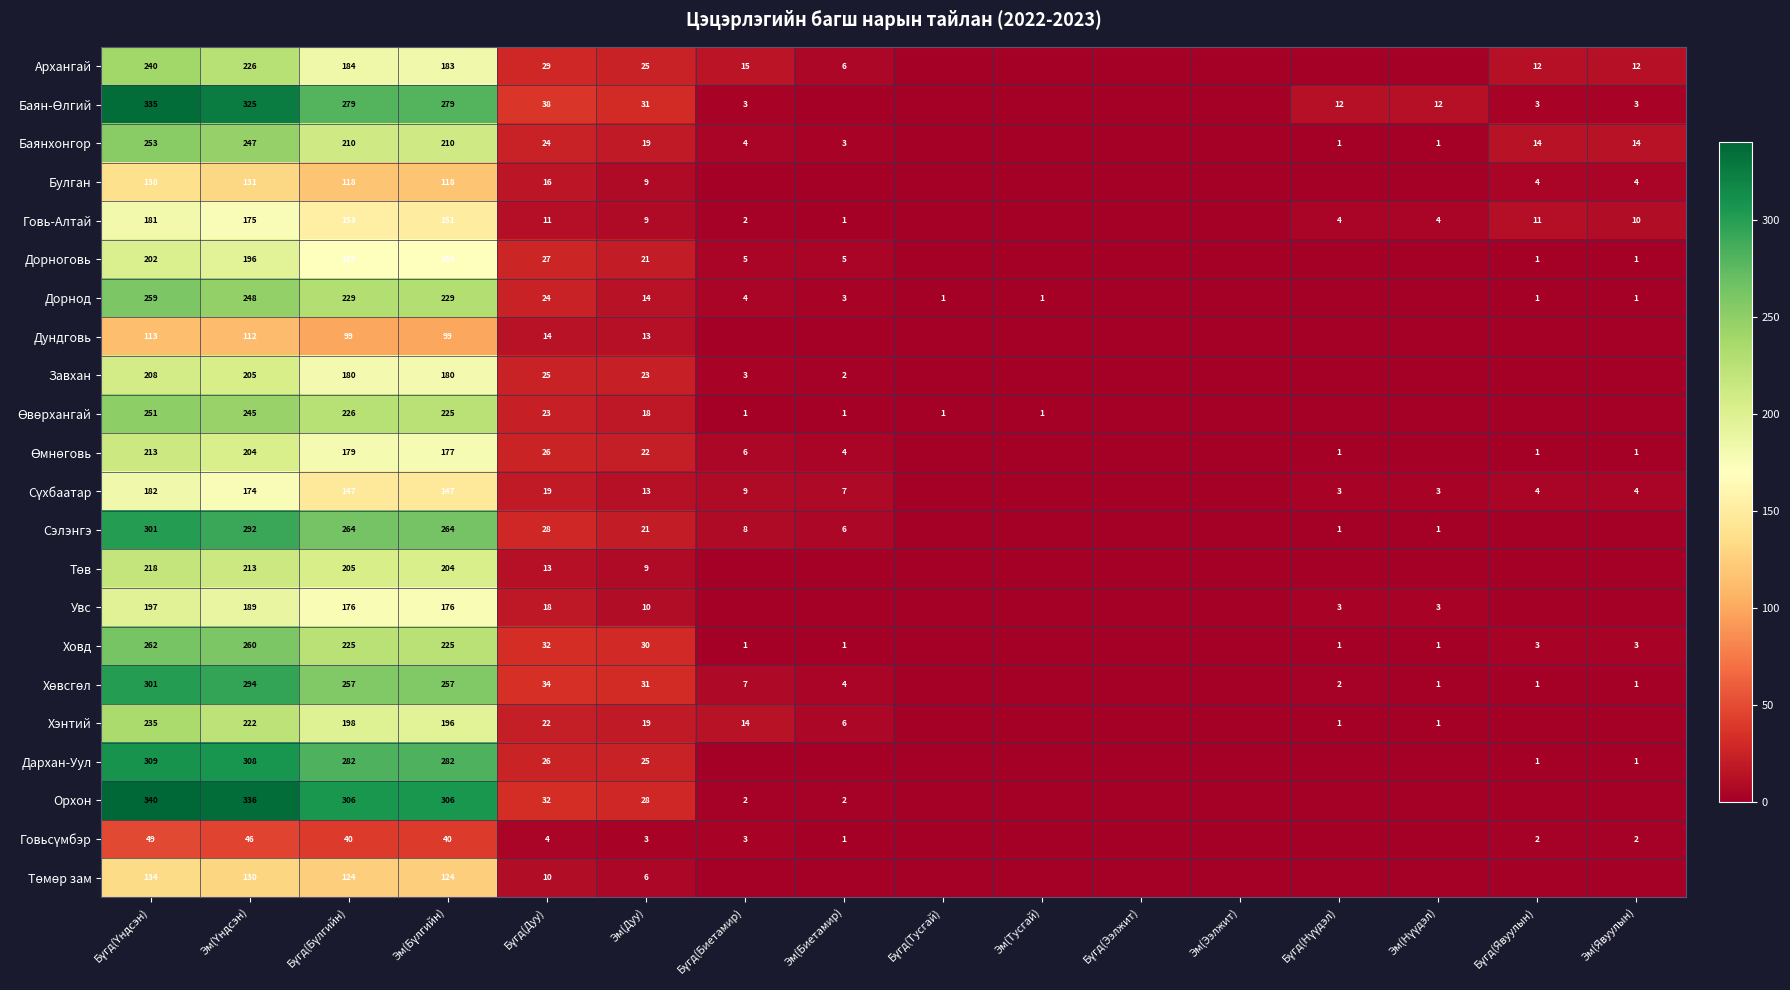

The value of Булган at Эм(Явуулын) is 2. True or false?

False